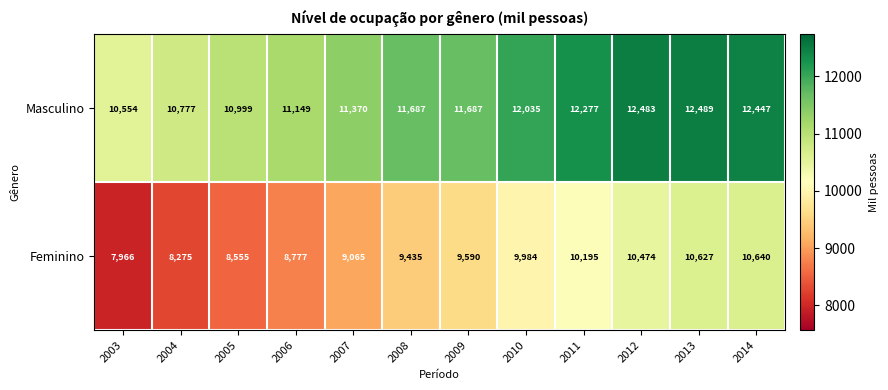

What is the approximate value of Feminino at 2009, to the nearest 50?

9600